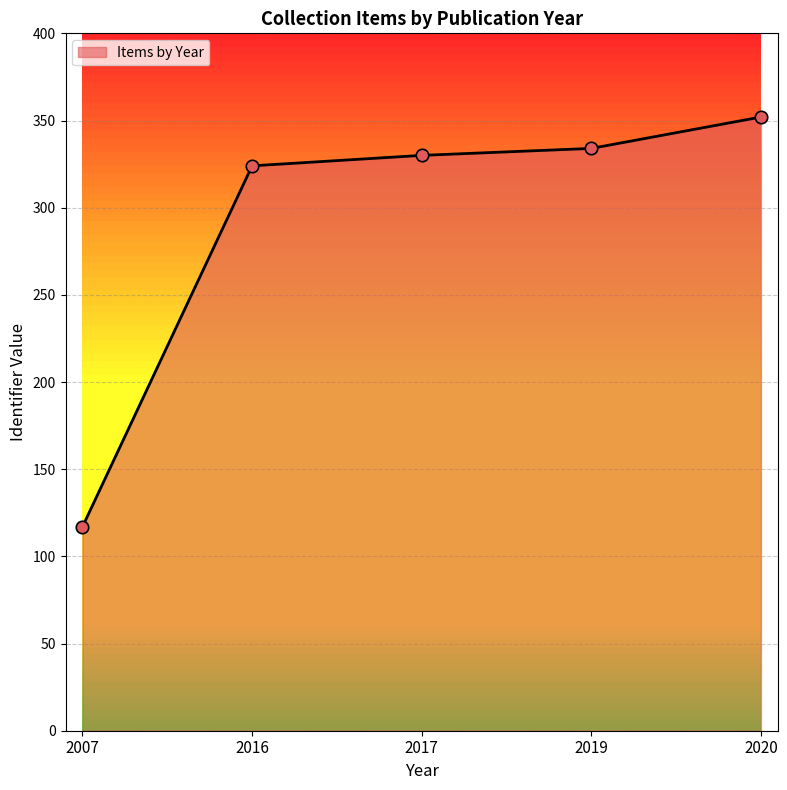

Which has a higher value, 2016 or 2020?

2020